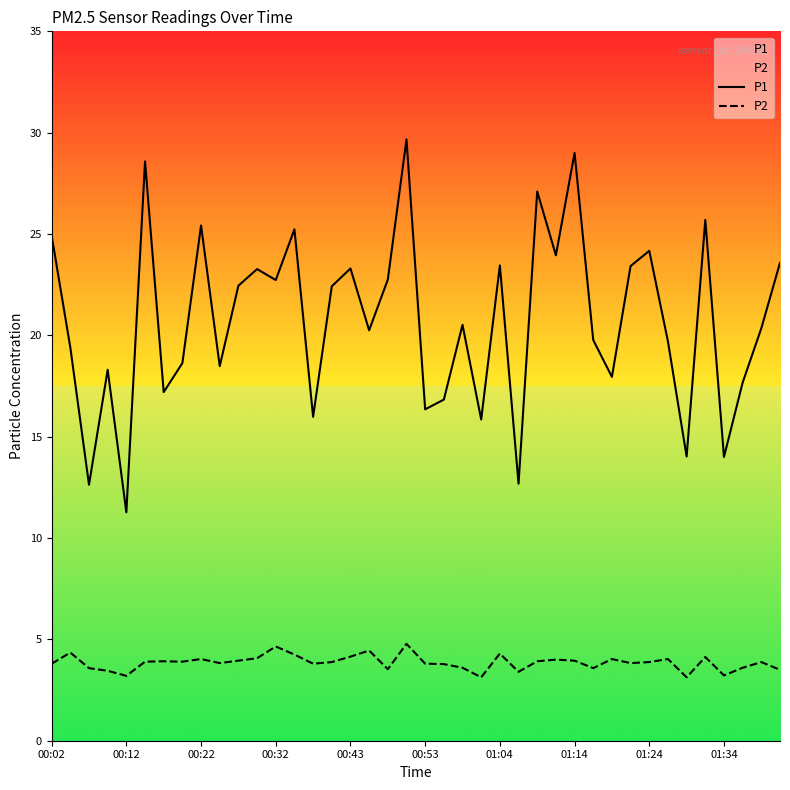

Which series has the largest total across all categories?

P1